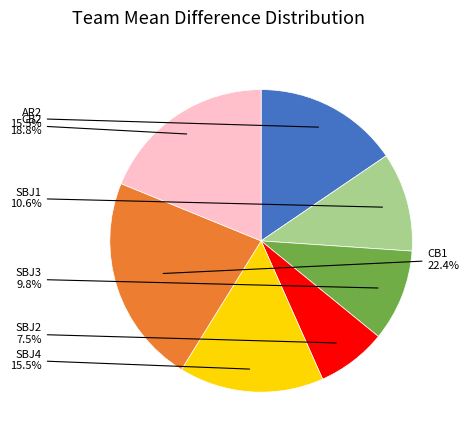

Is there any slice that represents more than half of the pie?

No